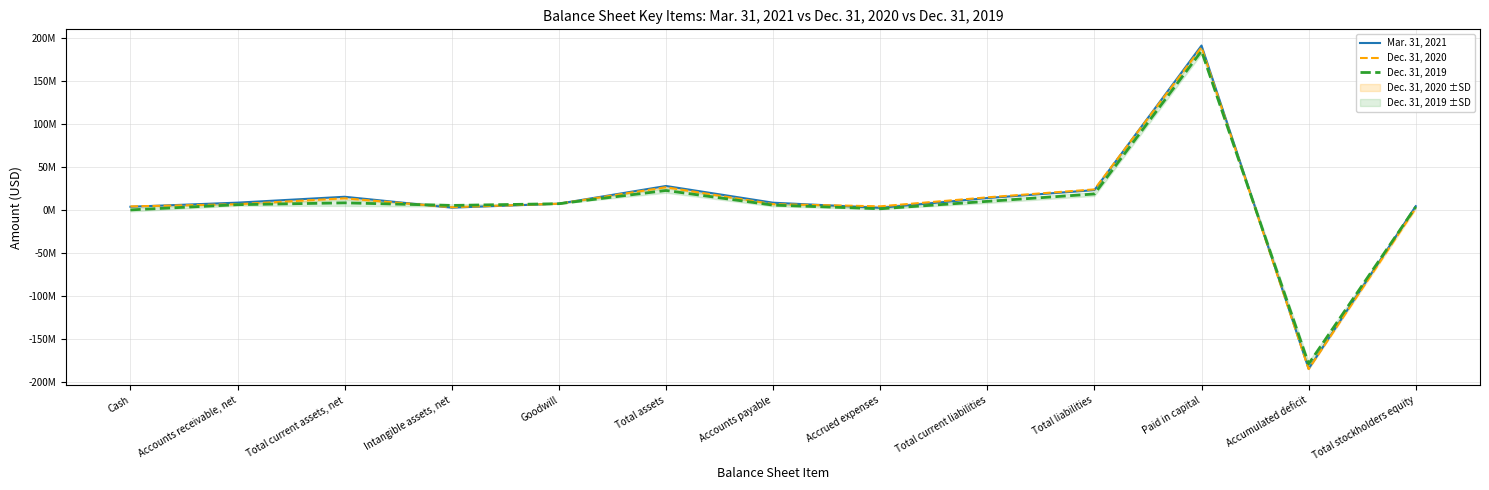

Which series changed the most between Accrued expenses and Paid in capital?

Mar. 31, 2021